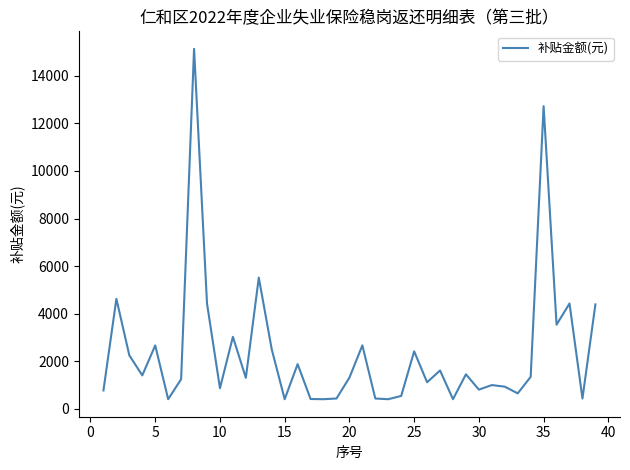

What is the minimum value shown in the chart?

402.4